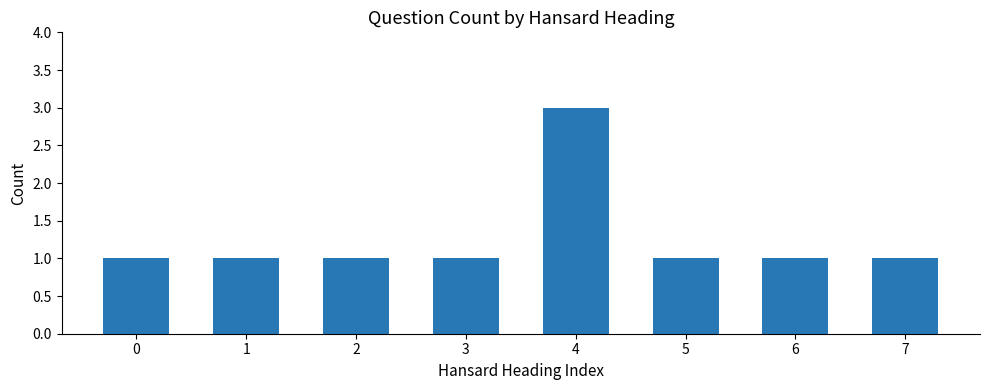

Reading right to left, extract all data points from this chart.

7=1	6=1	5=1	4=3	3=1	2=1	1=1	0=1